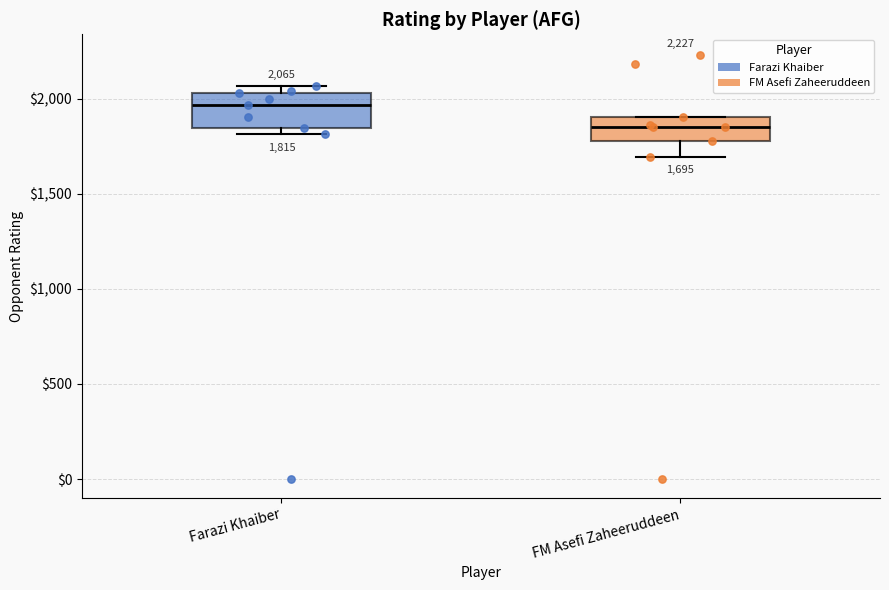

Which box is the tallest, from its lower edge to its upper edge?

Farazi Khaiber